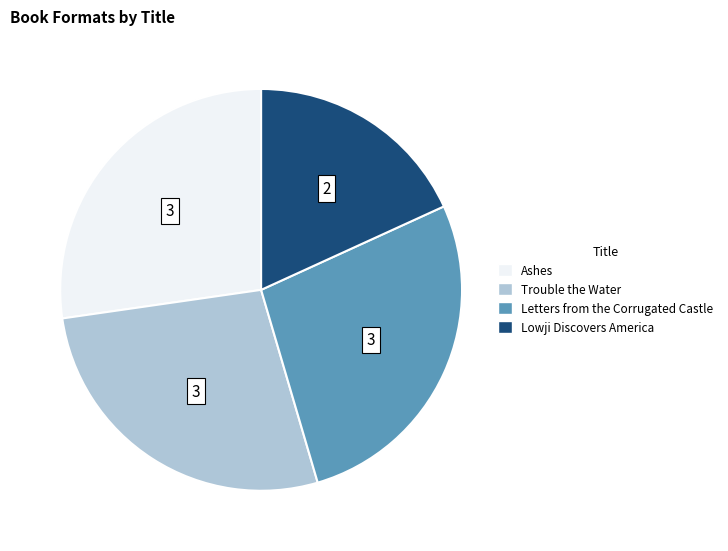

Does any single category account for the majority?

No